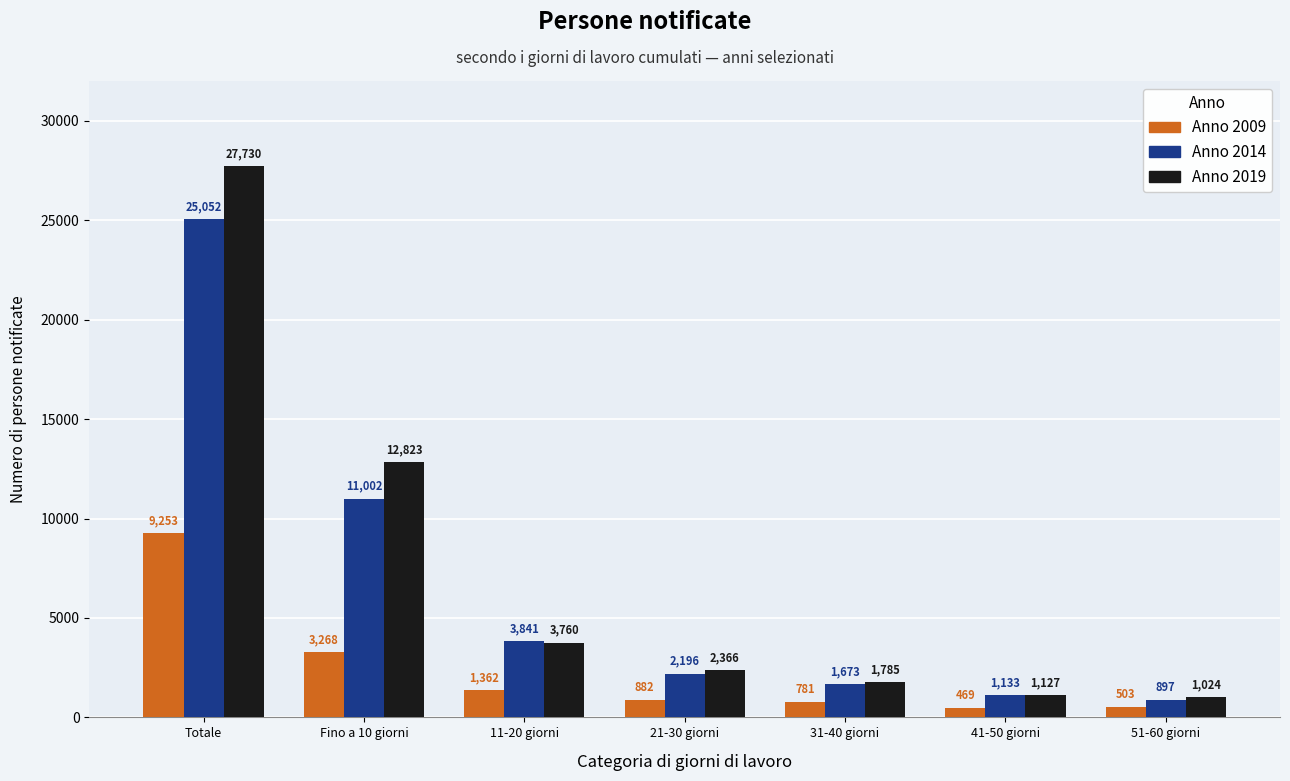

What is the spread (max minus min) of values at 21-30 giorni?

1484